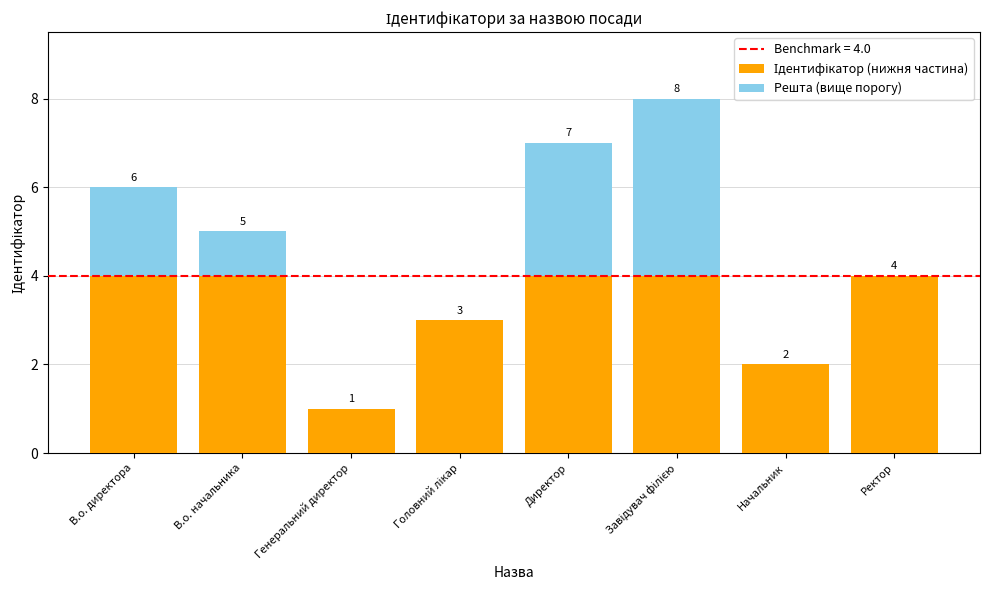

What is the total value across all series at В.о. начальника?

5